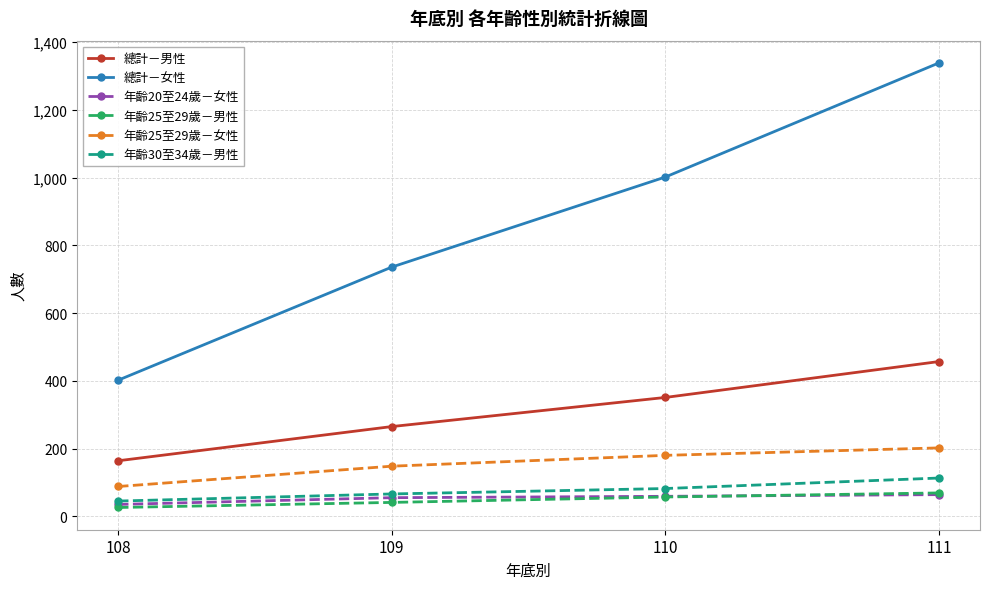

At how many categories does at least one series exceed 1151?

1